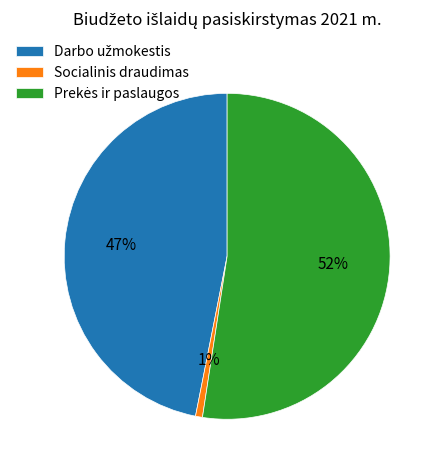

To the nearest percent, what is the average slice percentage?

33%